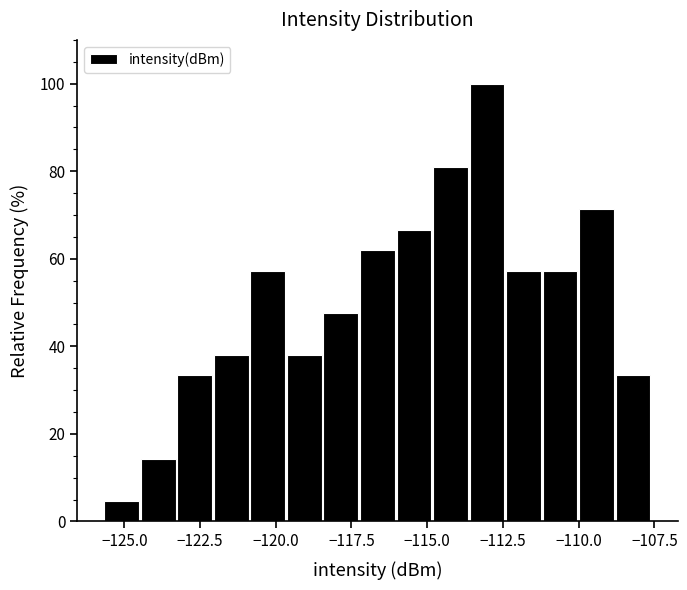

Around what value on the x-axis is the tallest bar? Give the approximate position of its centre, as read against the axis.

-113.0